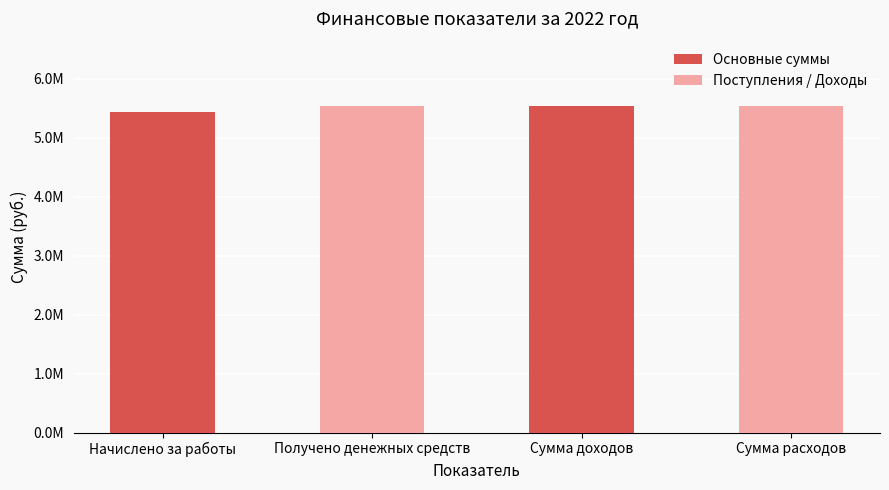

What is the difference between the maximum and minimum values?

98446.9